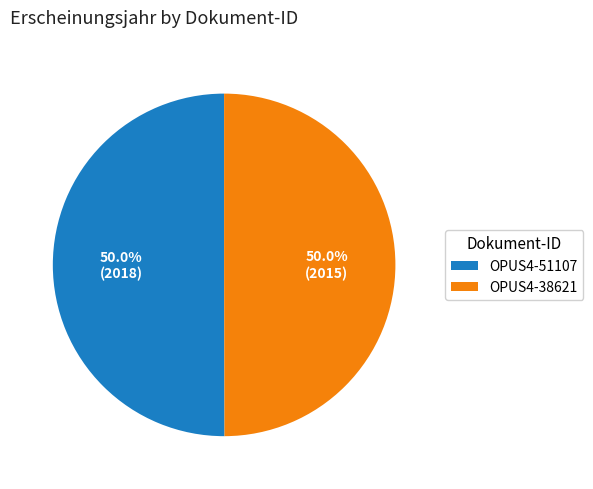

What percentage is the OPUS4-51107 slice, to the nearest percent?

50%